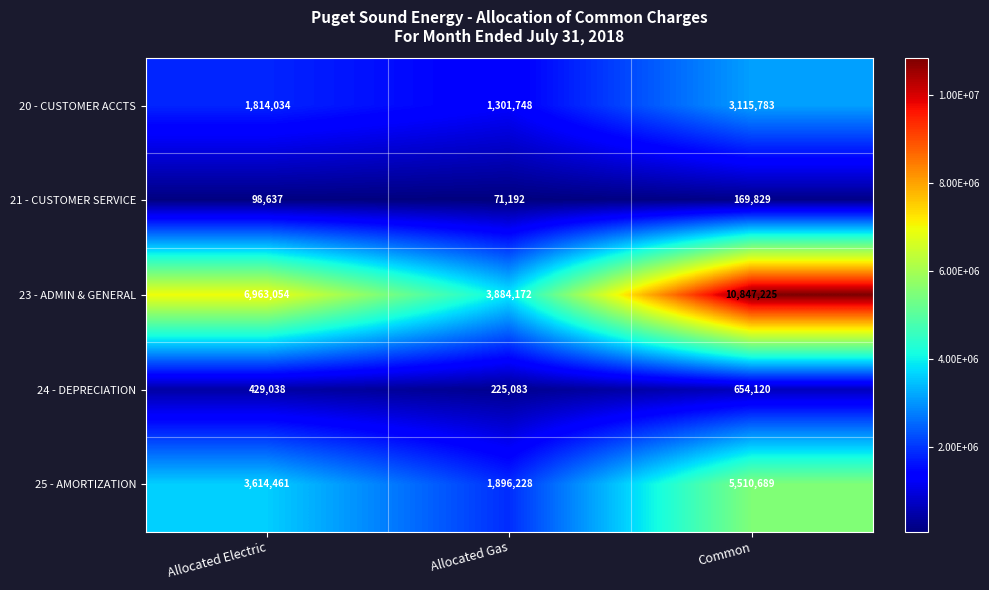

How many distinct data groups are displayed?

5